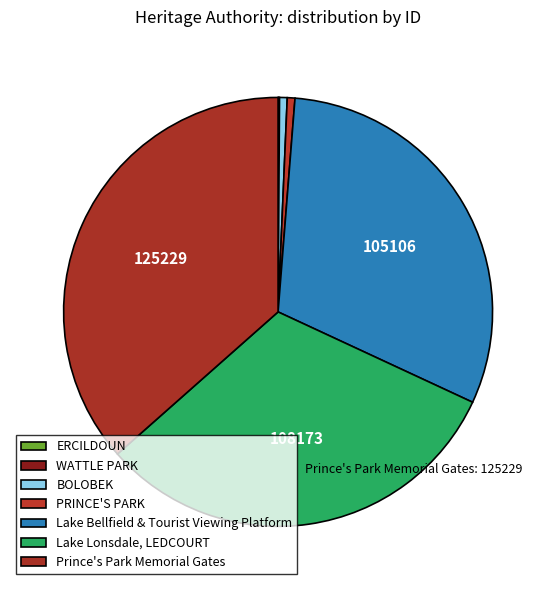

How many segments does this pie chart have?

7